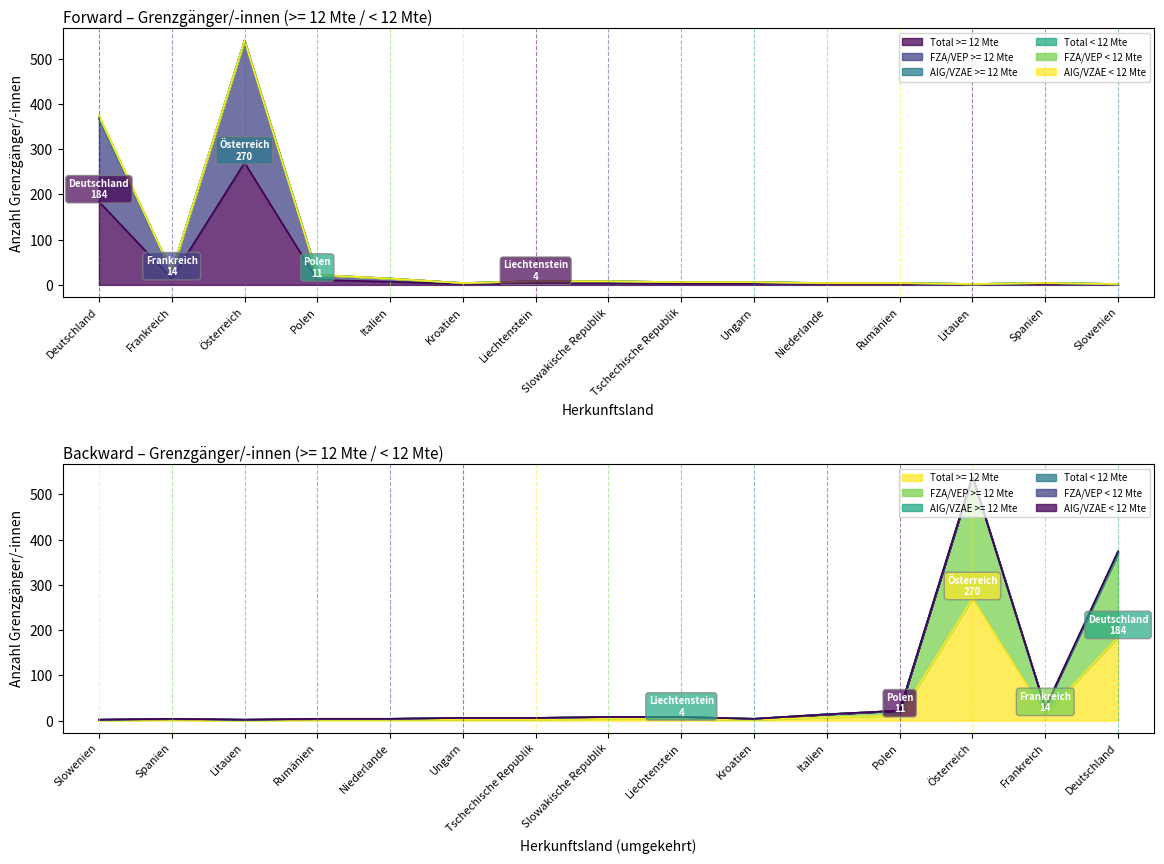

What position from the right is Rumänien?

4